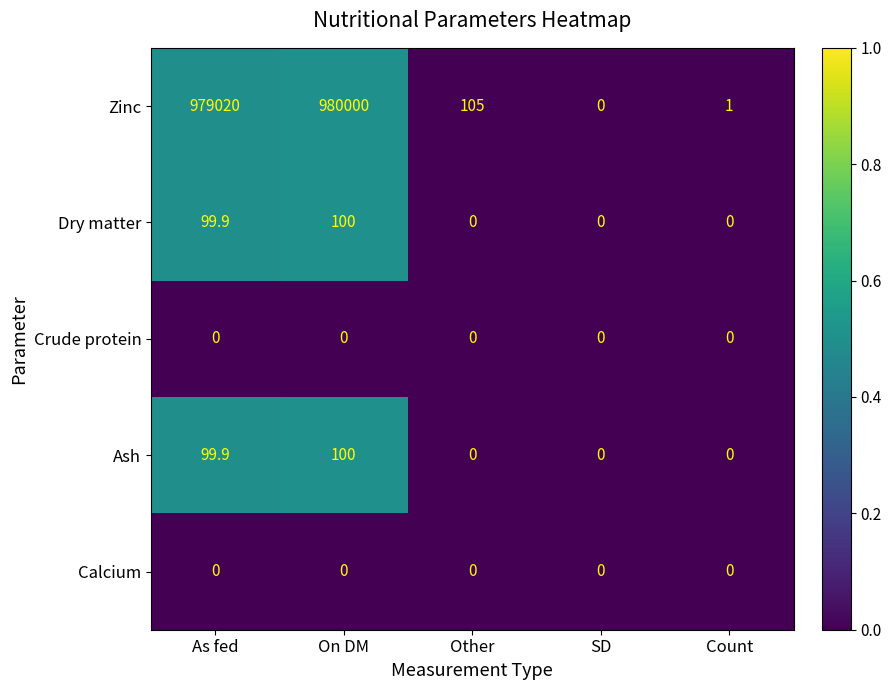

Which label corresponds to the largest value in the chart?

On DM